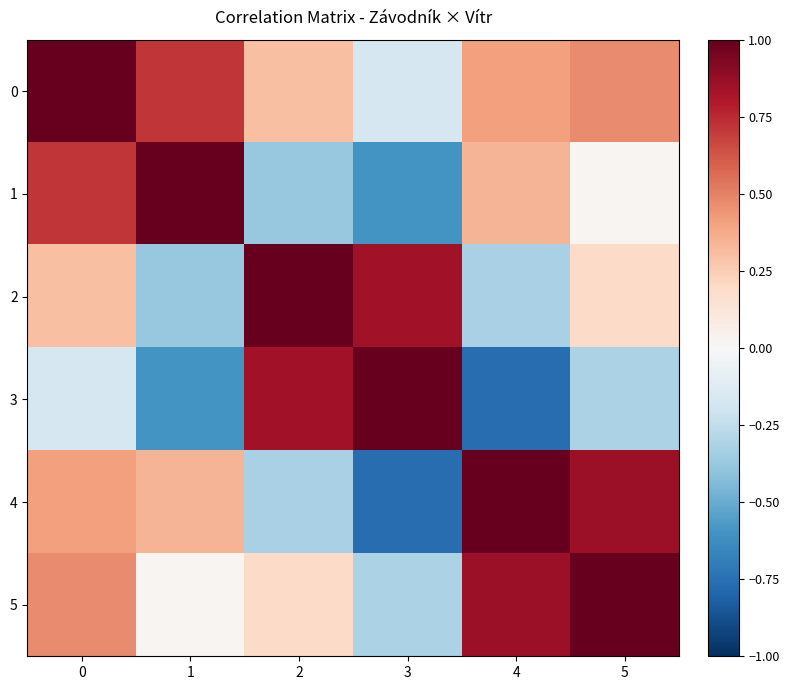

At which category does the chart reach its minimum across all series?

3